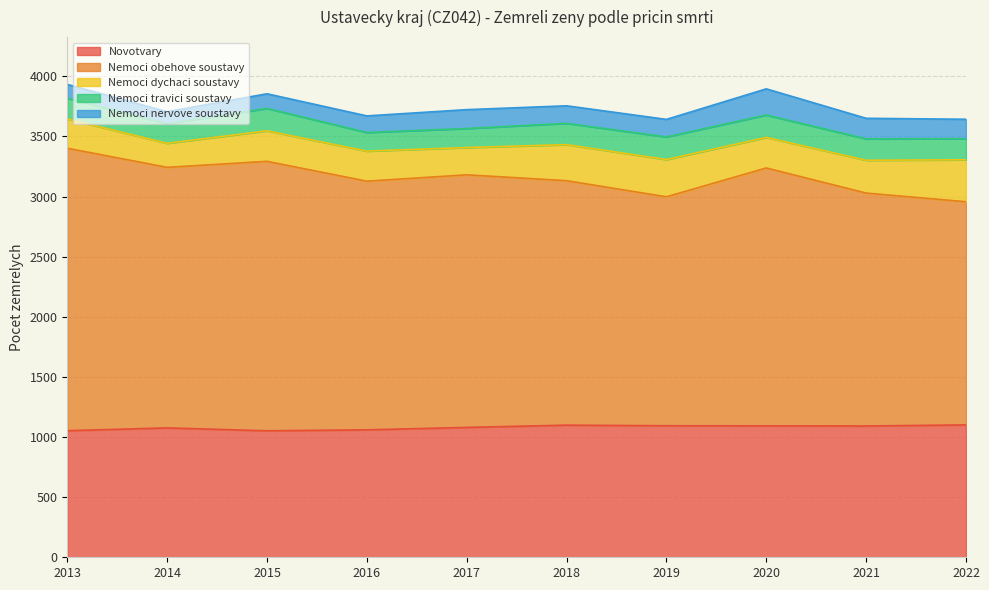

What are all the series names shown in the legend?

Novotvary, Nemoci obehove soustavy, Nemoci dychaci soustavy, Nemoci travici soustavy, Nemoci nervove soustavy